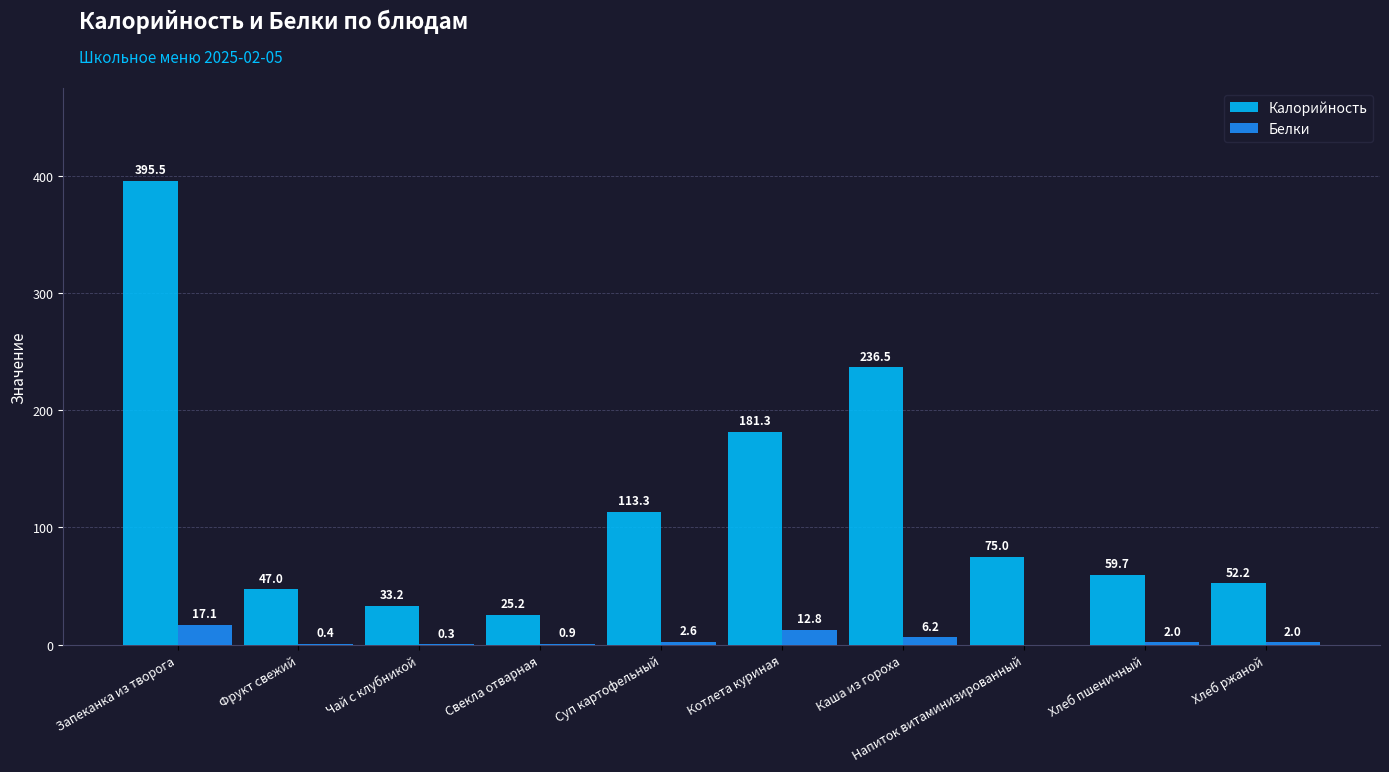

At which label does Калорийность reach its peak?

Запеканка из творога